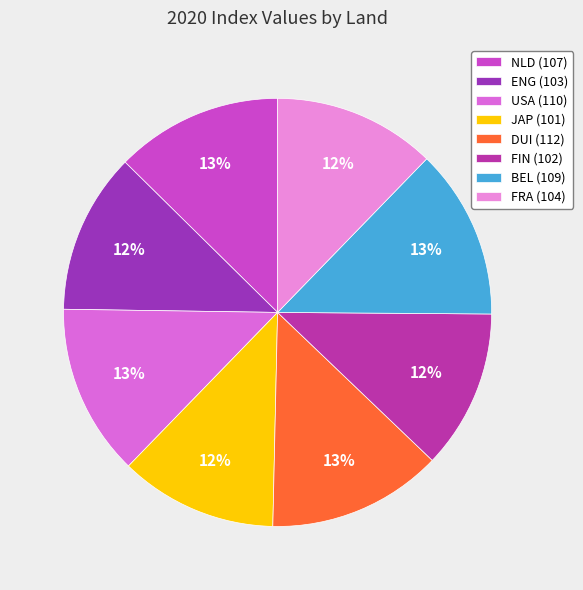

To the nearest percent, what is the combined percentage of NLD and DUI?

26%